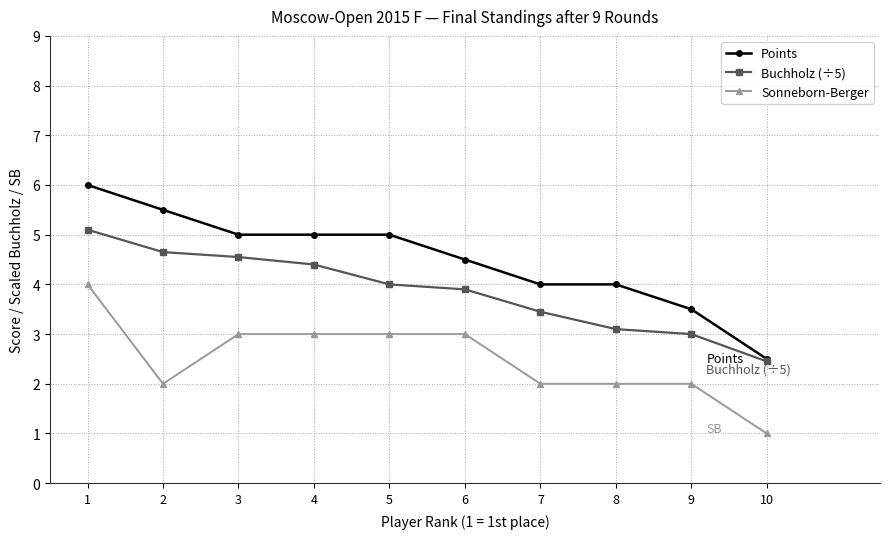

List the labels in order of Buchholz (÷5) value, smallest first.

10, 9, 8, 7, 6, 5, 4, 3, 2, 1